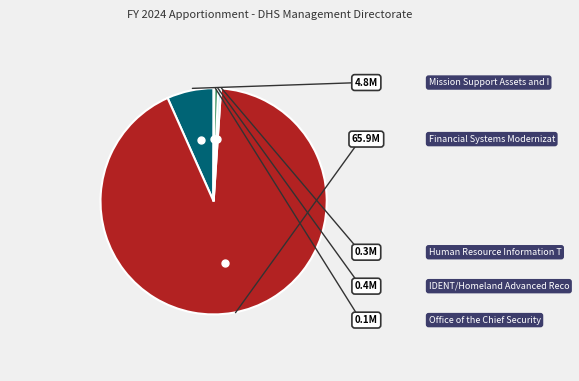

Is there a majority slice in this chart?

Yes